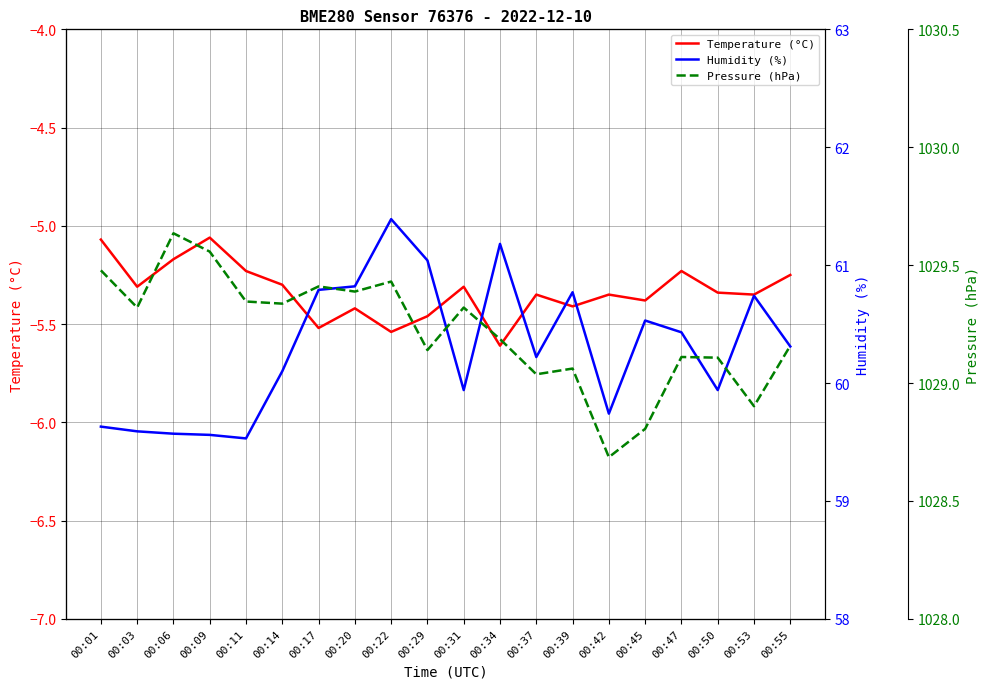

What is the difference between the second highest and second lowest values in the Humidity (%) series?

1.6